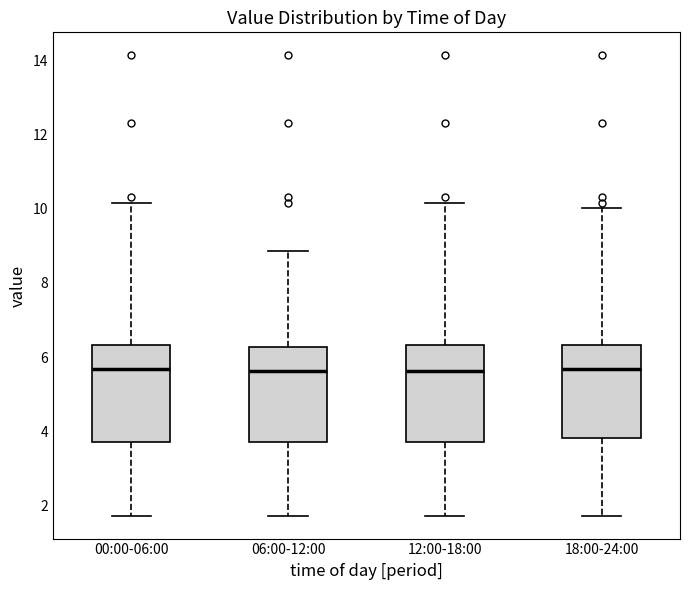

Reading left to right, transcribe this box plot: for each box, give where its median line is, the range the box spans, and where its two whiskers end, as read against the y-axis. The values are not printed on the chart, so give them approximately, as read against the axis.

00:00-06:00: median 5.6, box 3.8 to 6.4, whiskers 1.8 to 10.2
06:00-12:00: median 5.6, box 3.8 to 6.2, whiskers 1.8 to 8.8
12:00-18:00: median 5.6, box 3.8 to 6.4, whiskers 1.8 to 10.2
18:00-24:00: median 5.6, box 3.8 to 6.4, whiskers 1.8 to 10.0